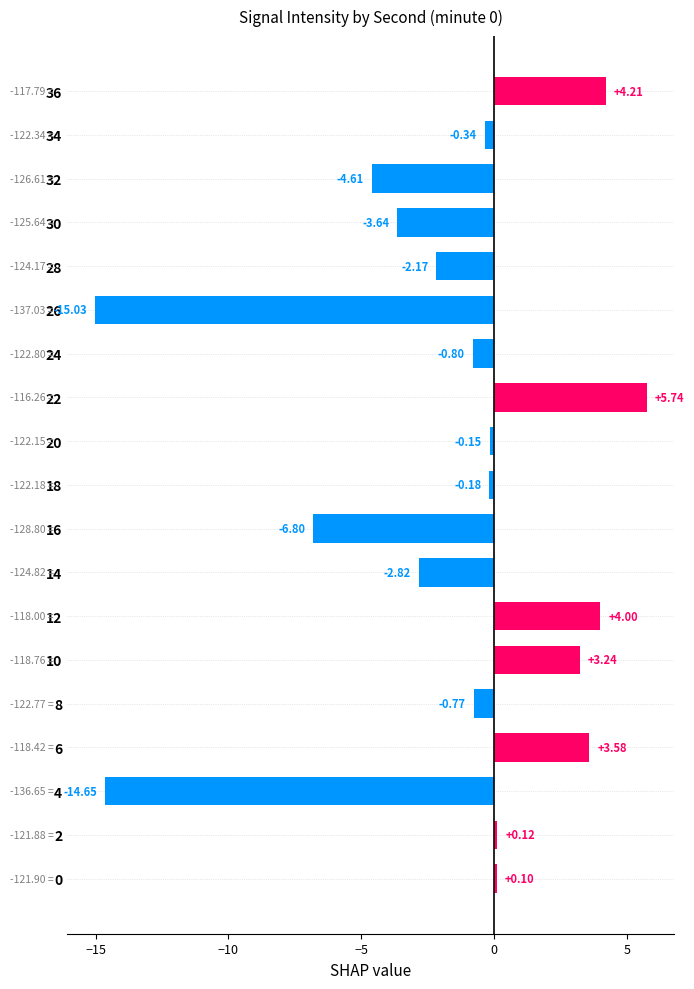

Does the chart contain any negative values?

Yes